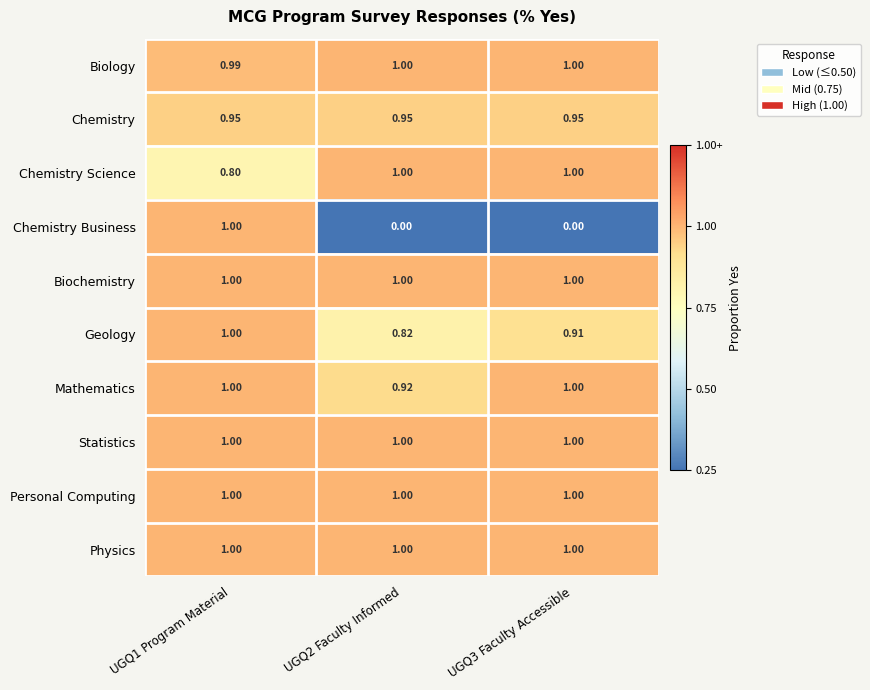

Is the value of Geology at UGQ2 Faculty Informed greater than the value of Chemistry Business at UGQ1 Program Material?

No